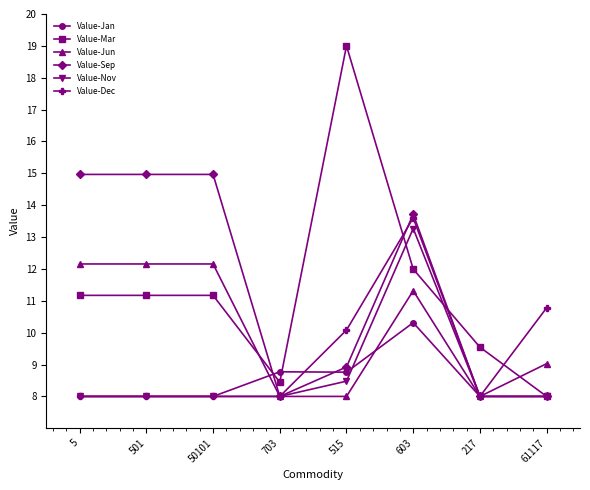

At 515, list the series in order from largest to smallest.

Value-Mar, Value-Dec, Value-Sep, Value-Jan, Value-Nov, Value-Jun